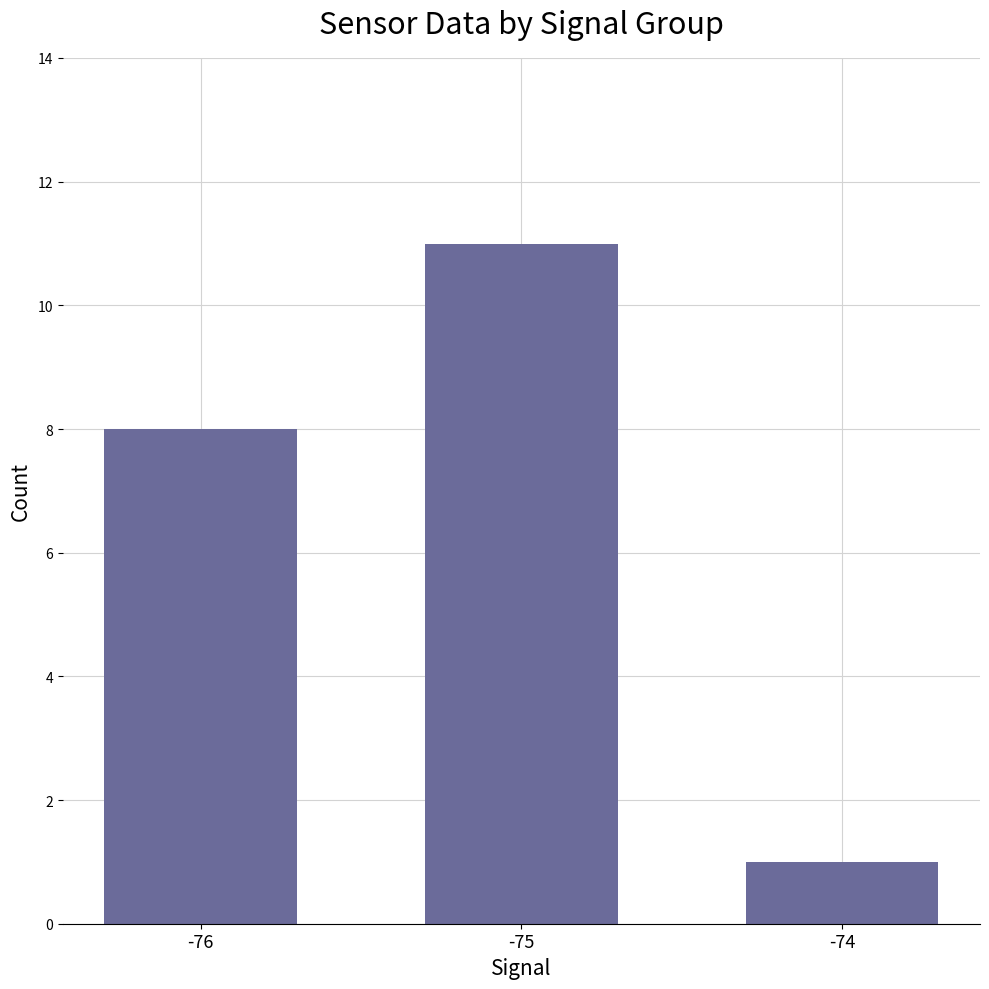

Between -76 and -74, which is larger?

-76